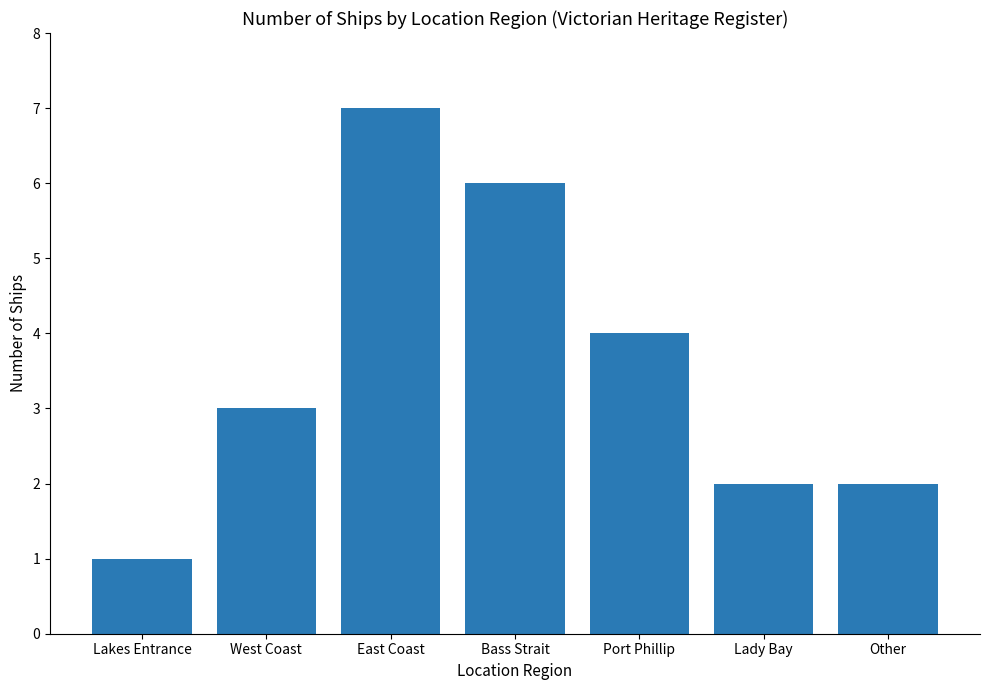

What value does the data have at Bass Strait?

6